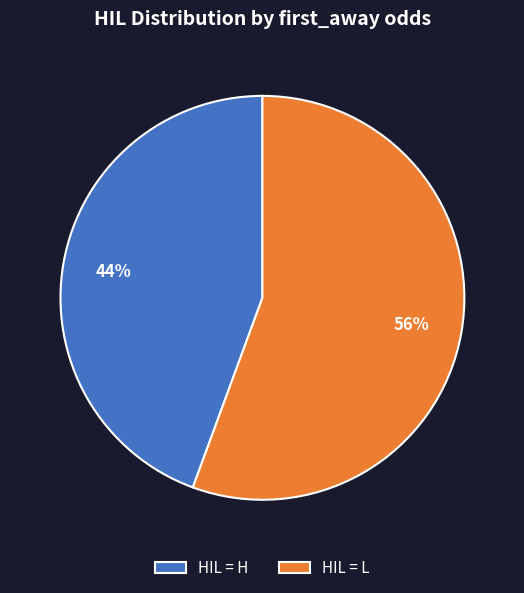

To the nearest percent, what is the average slice percentage?

50%